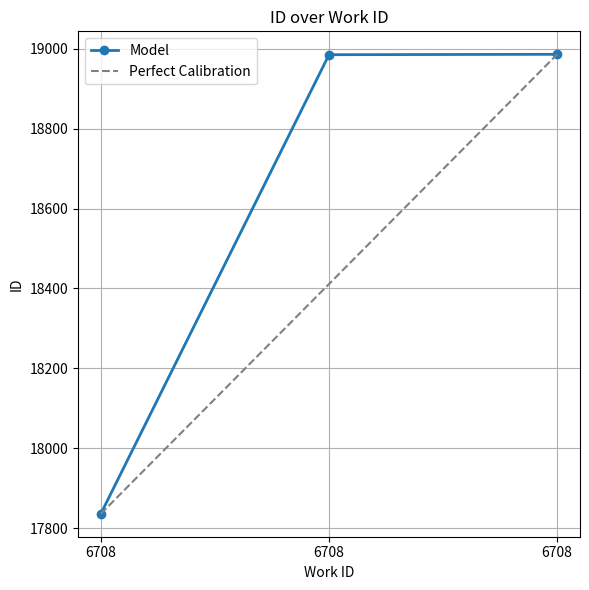

The chart shows a value of 28211 at 6708. True or false?

False